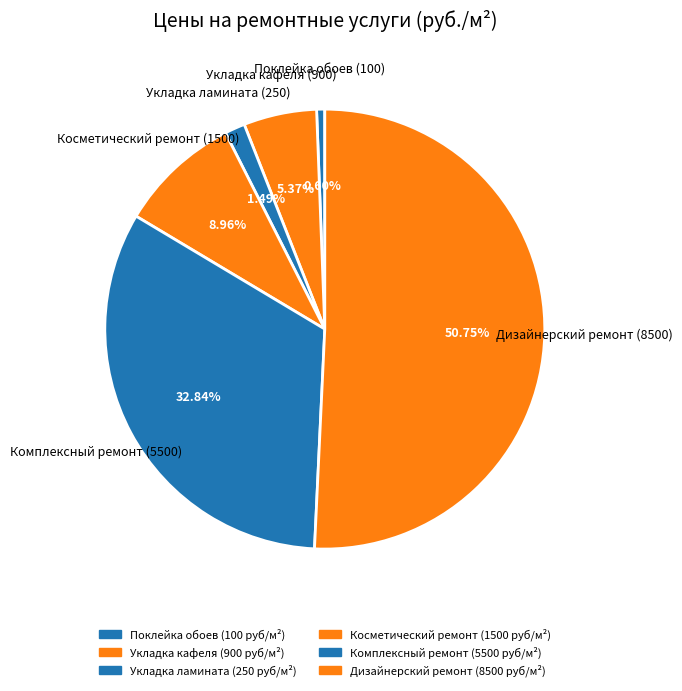

How much of the chart is everything except Дизайнерский ремонт?

49.3%